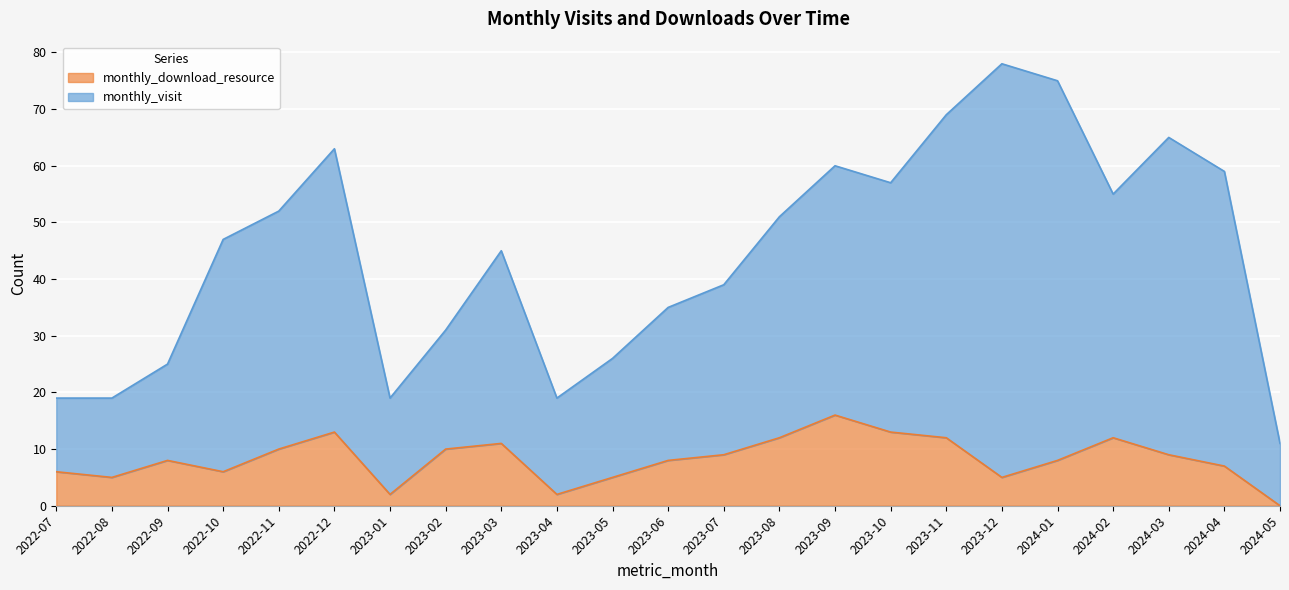

Which category has the lowest value across all series?

2024-05